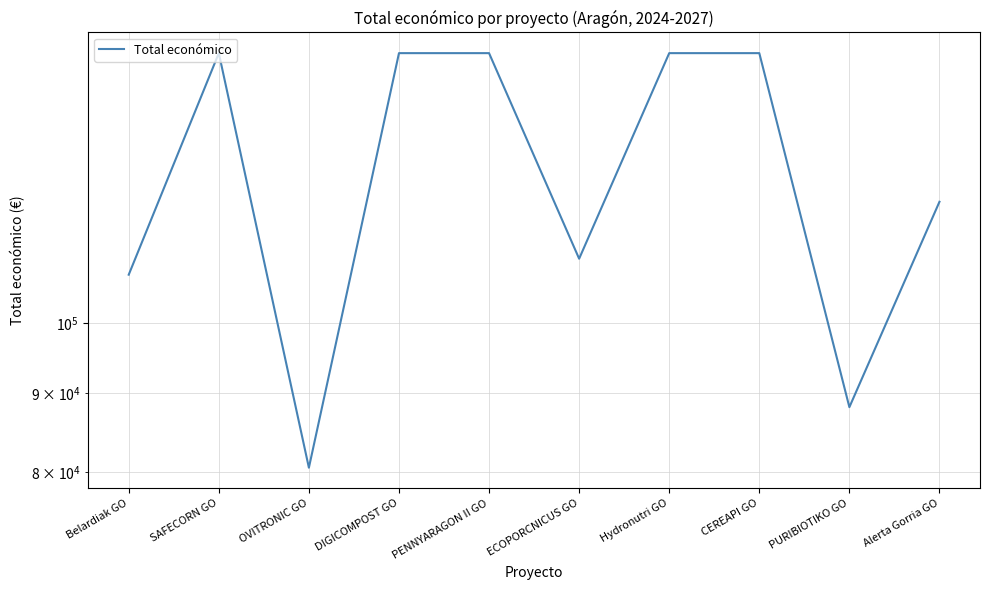

What is the value of the 3rd point from the left?

80498